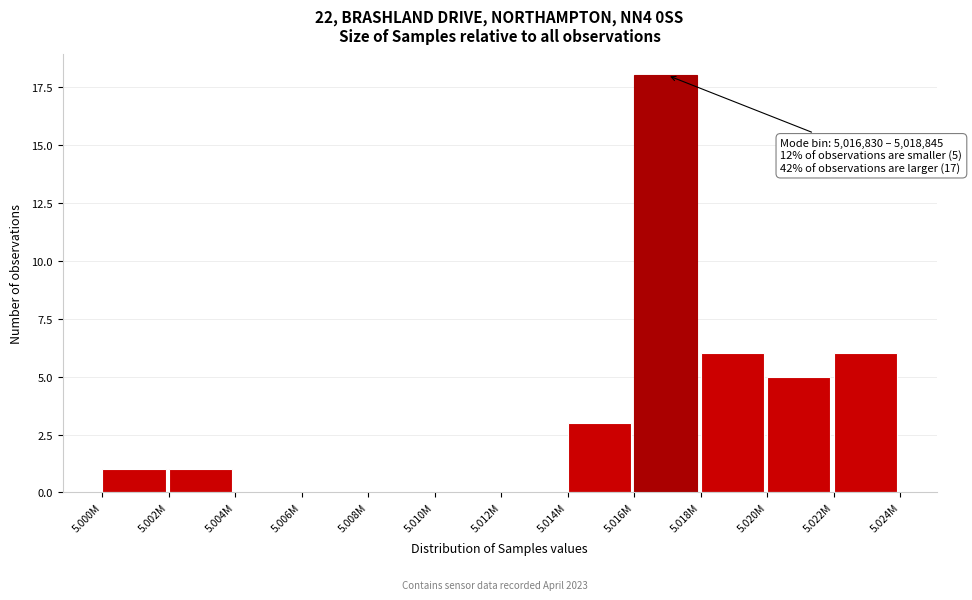

Reading left to right, what are all the values shown in this chart?

5.000M=1	5.002M=1	5.004M=0	5.006M=0	5.008M=0	5.010M=0	5.012M=0	5.014M=3	5.016M=18	5.018M=6	5.020M=5	5.022M=6